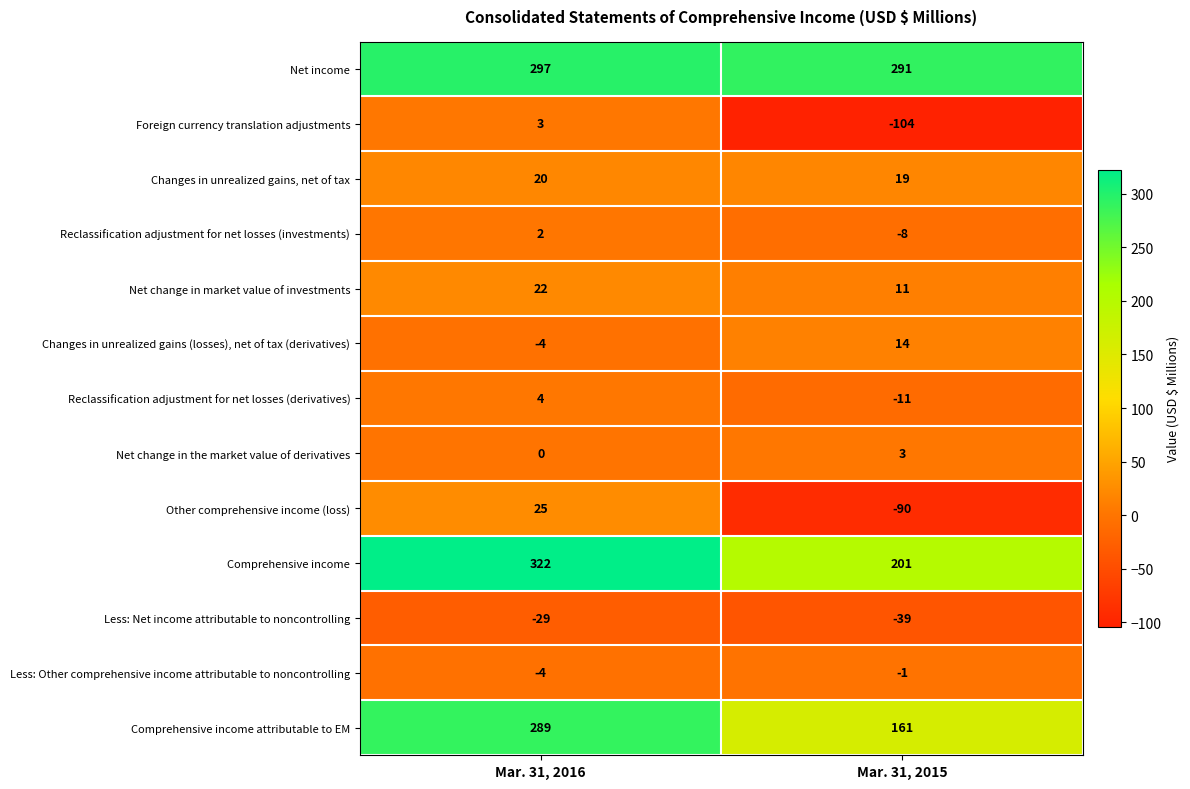

How many values in Net change in the market value of derivatives are above zero?

1